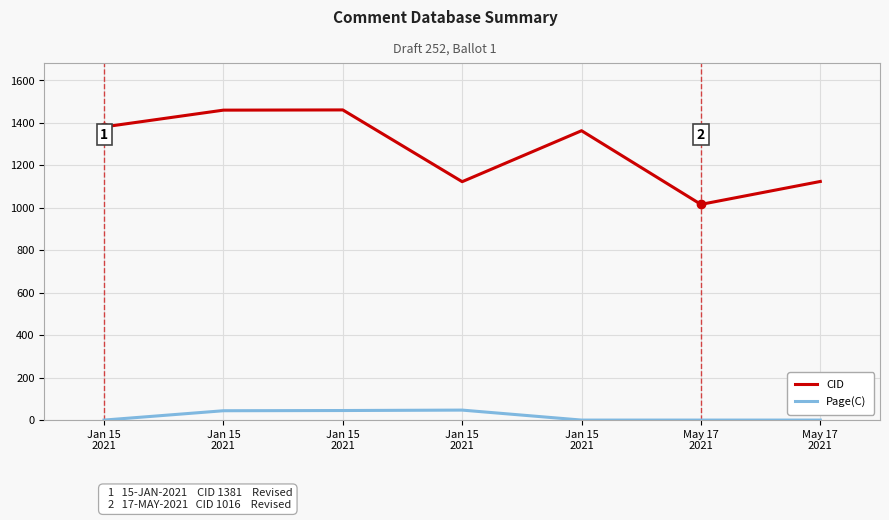

Reading left to right, what are all the values shown in this chart?

CID: 1381	1460	1461	1123	1363	1016	1124
Page(C): 0	44	45	47	0	0	0